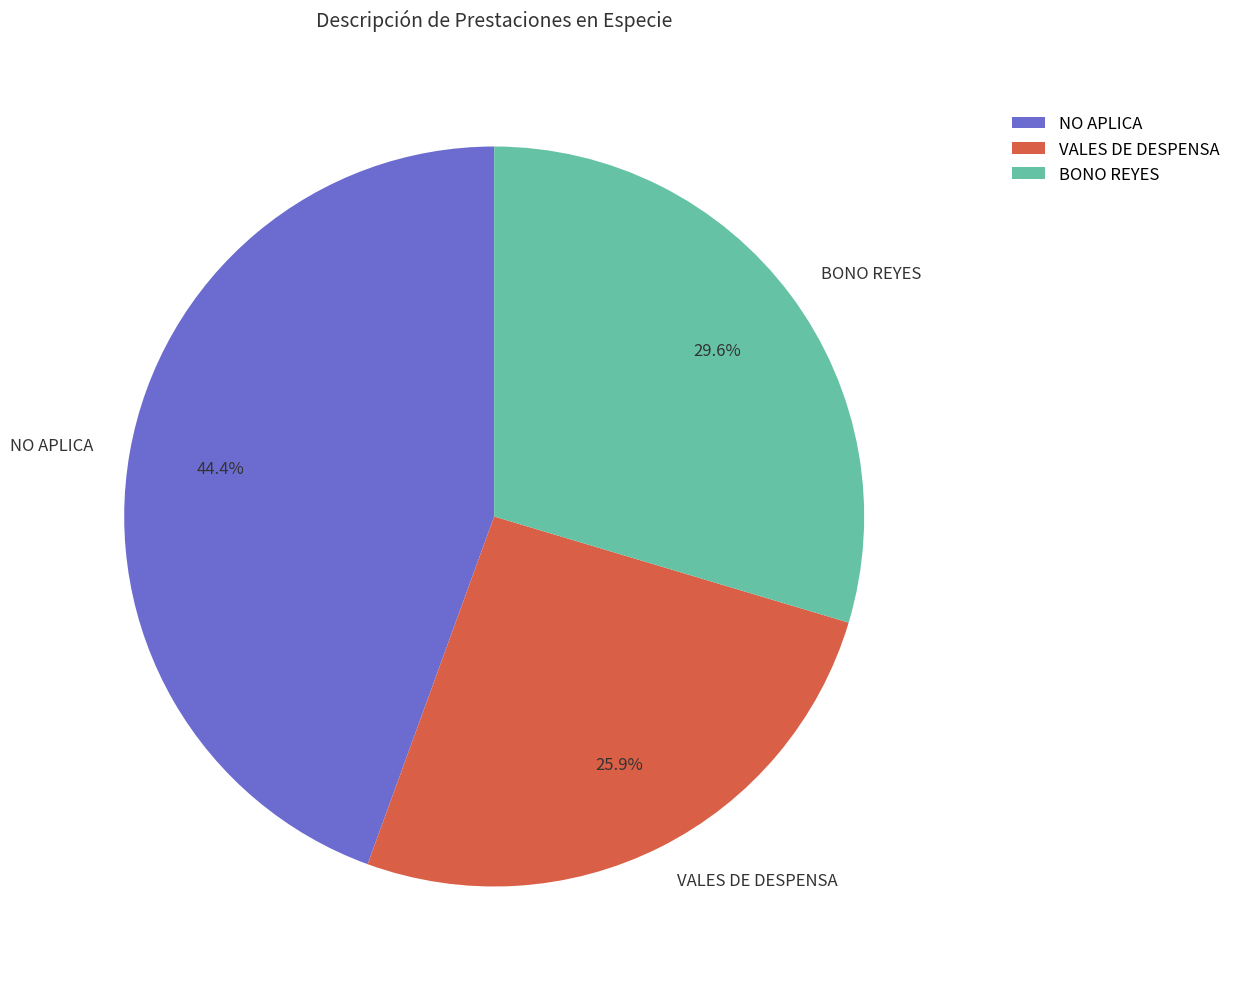

Count the number of slices in the pie.

3